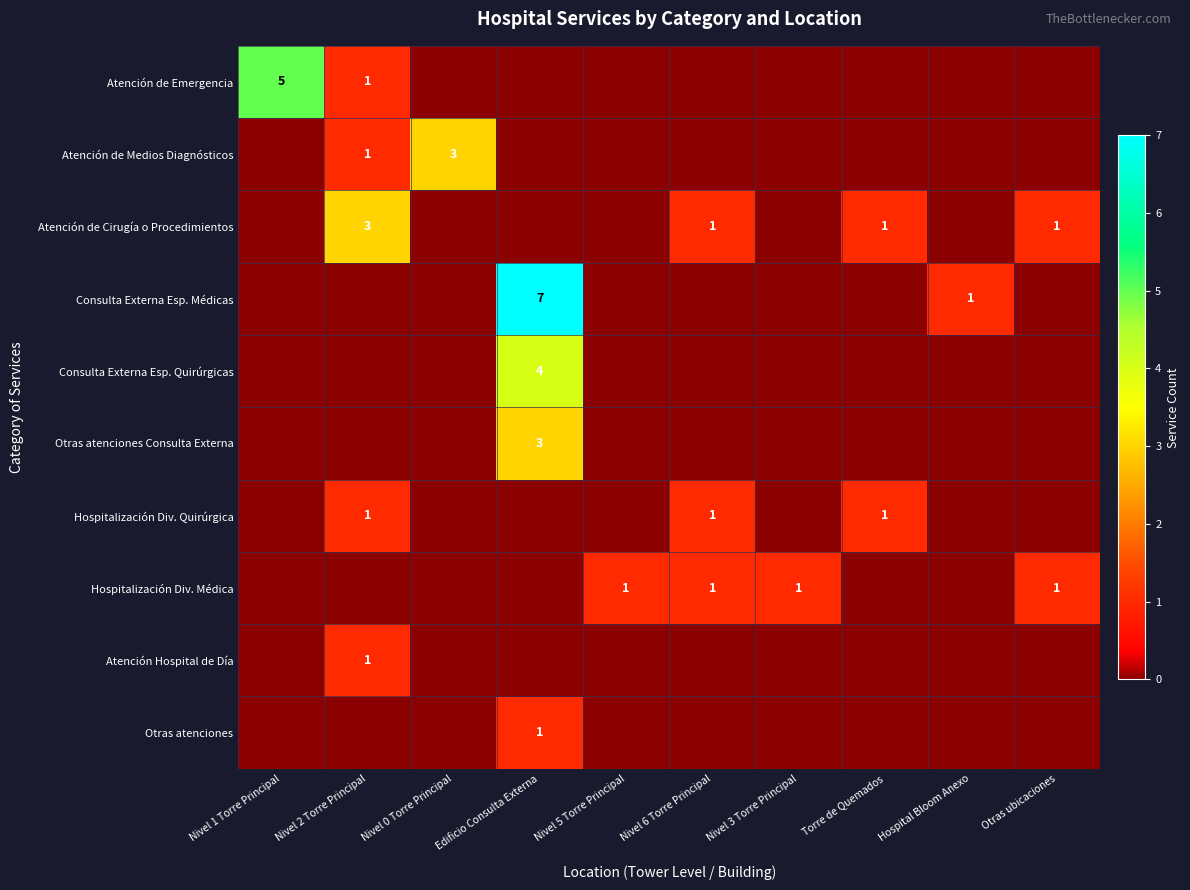

At which label does Atención Hospital de Día reach its minimum?

Nivel 1 Torre Principal